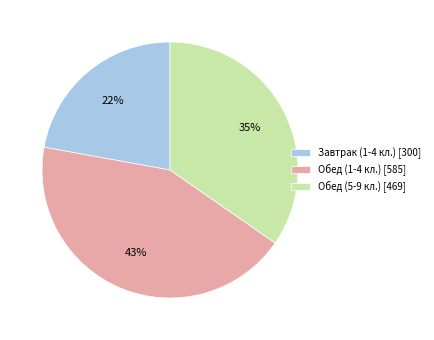

Do Завтрак (1-4 кл.) [300] and Обед (1-4 кл.) [585] together represent more than half of the pie?

Yes